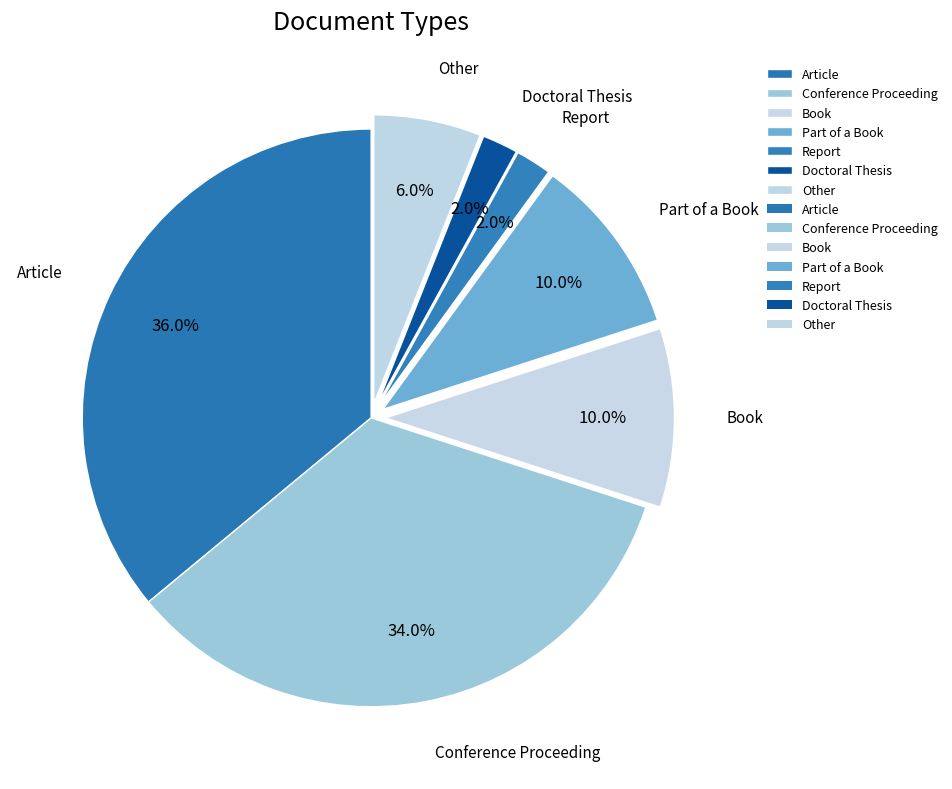

To the nearest percent, what portion does Article represent?

36%